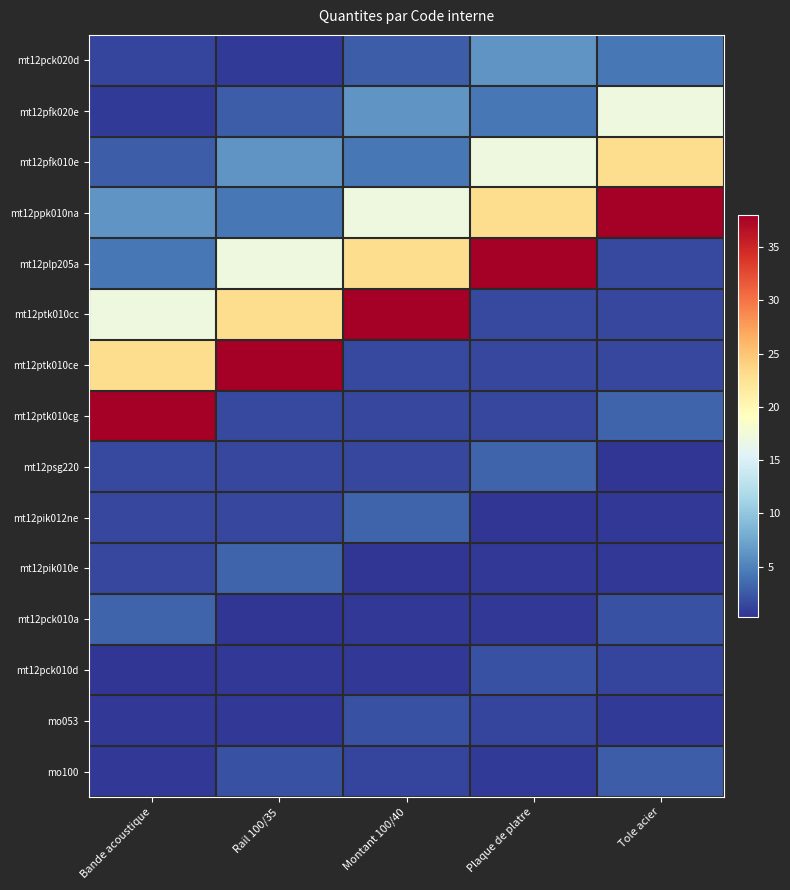

Reading left to right, extract all data points from this chart.

mt12pck020d: Bande acoustique=1.2	Rail 100/35=0.7	Montant 100/40=2.8	Plaque de platre=6.3	Tole acier=4.4
mt12pfk020e: Bande acoustique=0.7	Rail 100/35=2.8	Montant 100/40=6.3	Plaque de platre=4.4	Tole acier=17.0
mt12pfk010e: Bande acoustique=2.8	Rail 100/35=6.3	Montant 100/40=4.4	Plaque de platre=17.0	Tole acier=23.0
mt12ppk010na: Bande acoustique=6.3	Rail 100/35=4.4	Montant 100/40=17.0	Plaque de platre=23.0	Tole acier=38.0
mt12plp205a: Bande acoustique=4.4	Rail 100/35=17.0	Montant 100/40=23.0	Plaque de platre=38.0	Tole acier=1.6
mt12ptk010cc: Bande acoustique=17.0	Rail 100/35=23.0	Montant 100/40=38.0	Plaque de platre=1.6	Tole acier=1.4
mt12ptk010ce: Bande acoustique=23.0	Rail 100/35=38.0	Montant 100/40=1.6	Plaque de platre=1.4	Tole acier=1.4
mt12ptk010cg: Bande acoustique=38.0	Rail 100/35=1.6	Montant 100/40=1.4	Plaque de platre=1.4	Tole acier=3.2
mt12psg220: Bande acoustique=1.6	Rail 100/35=1.4	Montant 100/40=1.4	Plaque de platre=3.2	Tole acier=0.3
mt12pik012ne: Bande acoustique=1.4	Rail 100/35=1.4	Montant 100/40=3.2	Plaque de platre=0.3	Tole acier=0.5
mt12pik010e: Bande acoustique=1.4	Rail 100/35=3.2	Montant 100/40=0.3	Plaque de platre=0.5	Tole acier=0.5
mt12pck010a: Bande acoustique=3.2	Rail 100/35=0.3	Montant 100/40=0.5	Plaque de platre=0.5	Tole acier=2.0
mt12pck010d: Bande acoustique=0.3	Rail 100/35=0.5	Montant 100/40=0.5	Plaque de platre=2.0	Tole acier=1.2
mo053: Bande acoustique=0.5	Rail 100/35=0.5	Montant 100/40=2.0	Plaque de platre=1.2	Tole acier=0.7
mo100: Bande acoustique=0.5	Rail 100/35=2.0	Montant 100/40=1.2	Plaque de platre=0.7	Tole acier=2.8